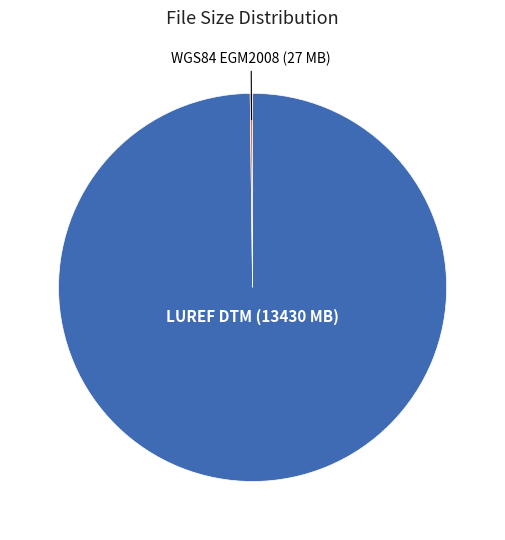

Is there any slice that represents more than half of the pie?

Yes